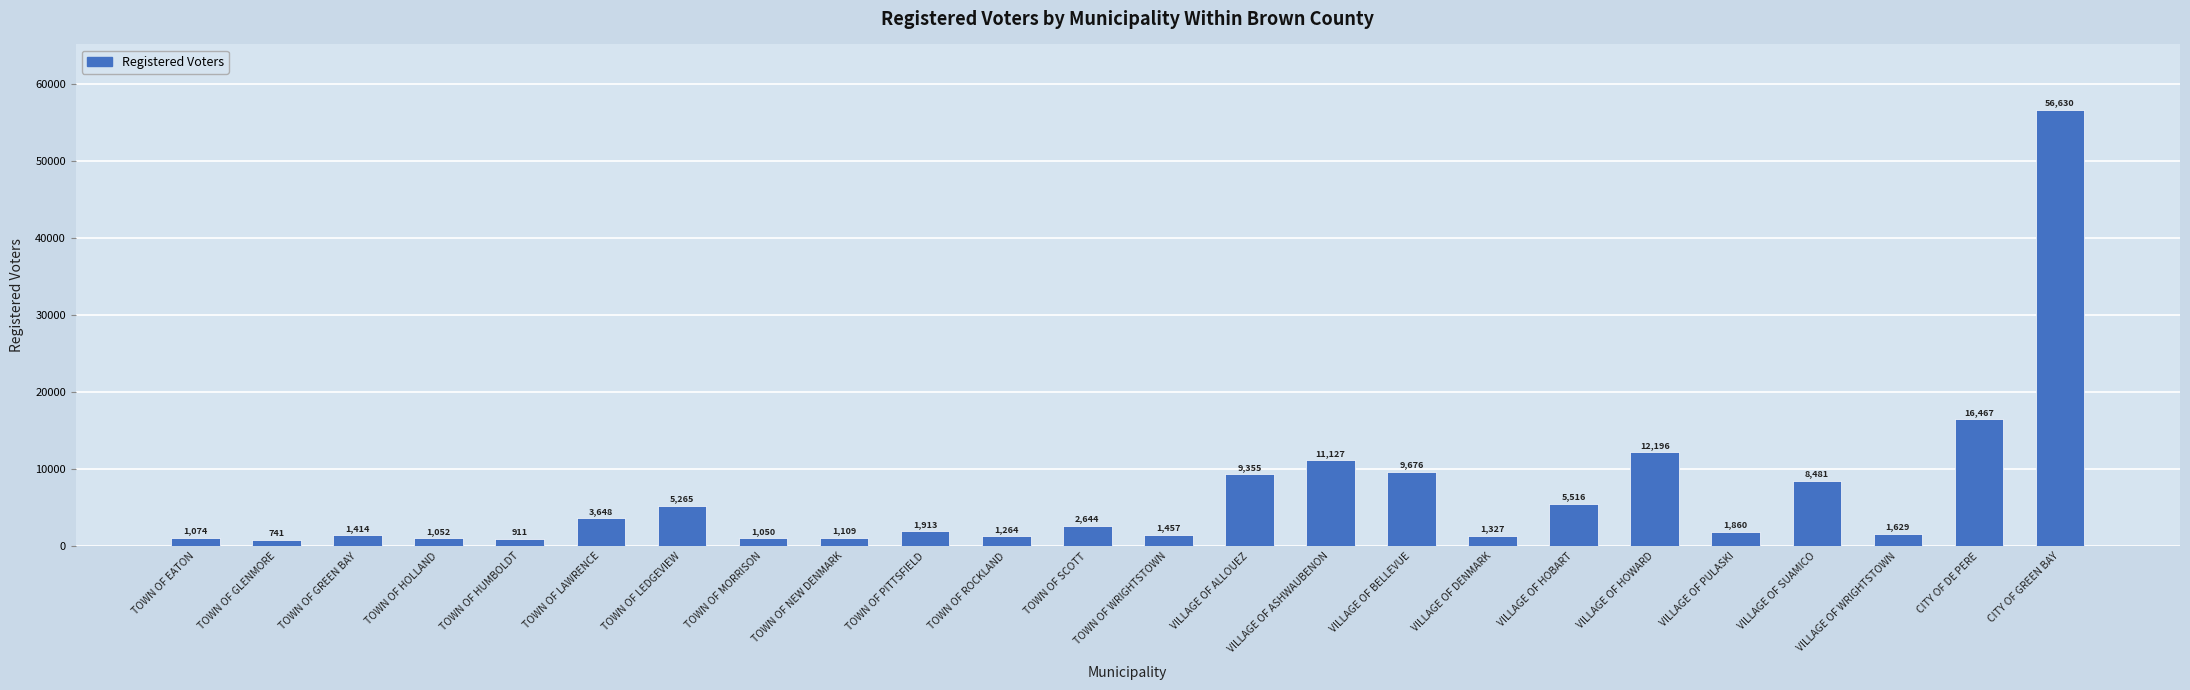

Read the value at TOWN OF GLENMORE.

741